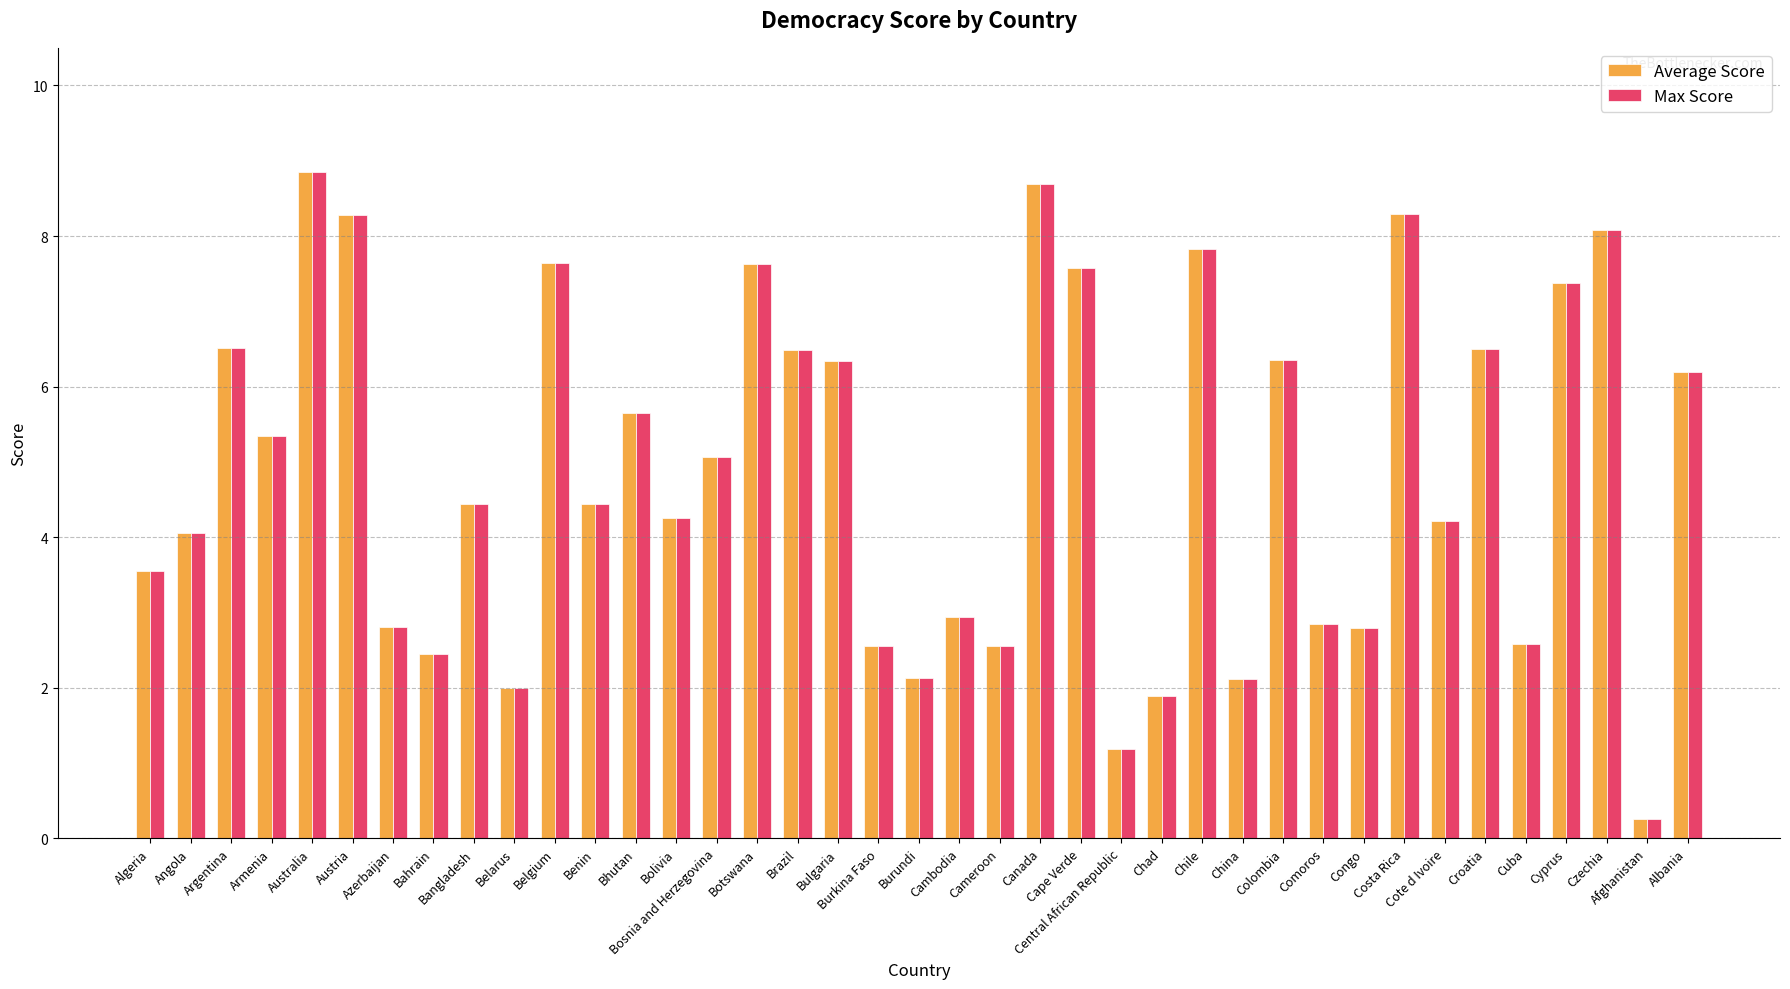

What is the difference between the maximum and second lowest values in the Max Score series?

7.7